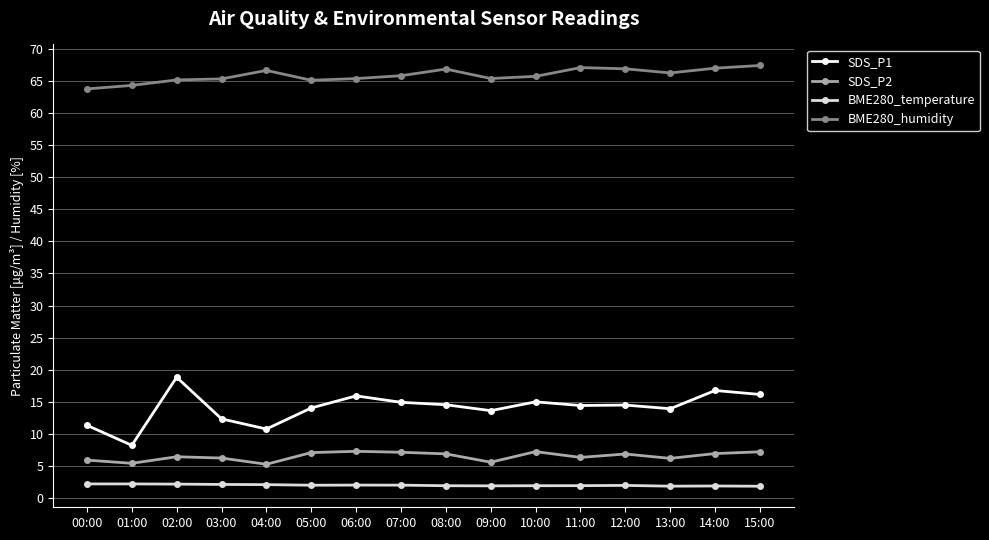

What is the difference between the highest and lowest values at 04:00?

64.5